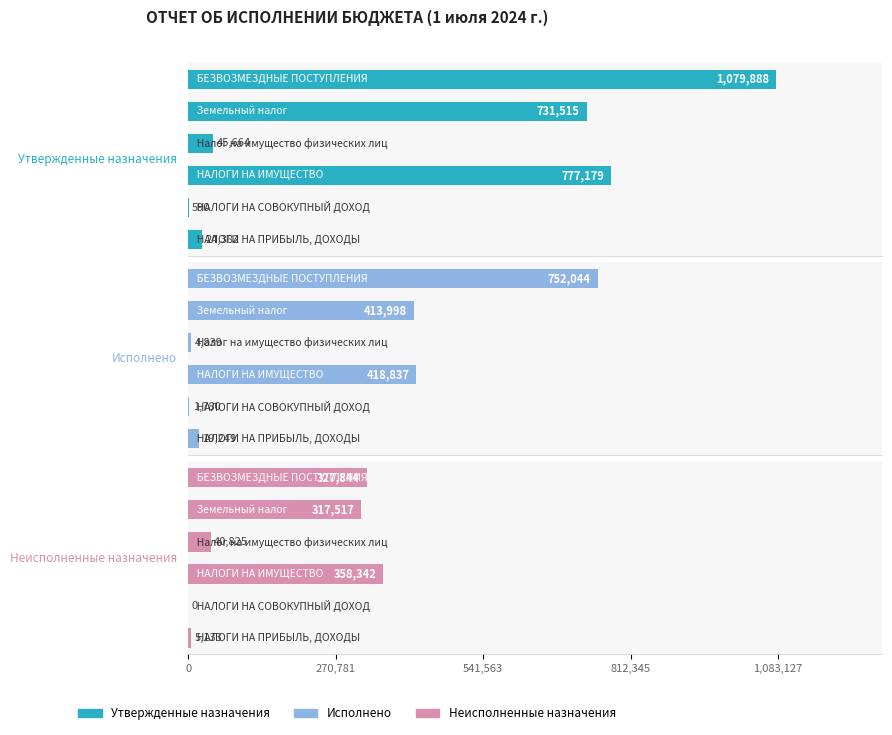

Reading right to left, extract all data points from this chart.

Утвержденные назначения: 5=1079888.0	1,083,127=731515.0	812,345=45664.0	541,563=777179.0	270,781=590.0	0=24382.0
Исполнено: 5=752044.2	1,083,127=413998.3	812,345=4838.6	541,563=418836.9	270,781=1780.5	0=19248.8
Неисполненные назначения: 5=327843.8	1,083,127=317516.7	812,345=40825.4	541,563=358342.1	270,781=0.0	0=5133.2